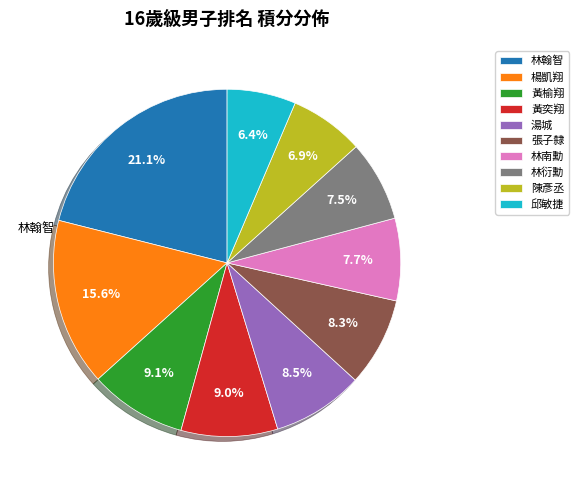

Between 湯城 and 林南勳, which is larger?

湯城